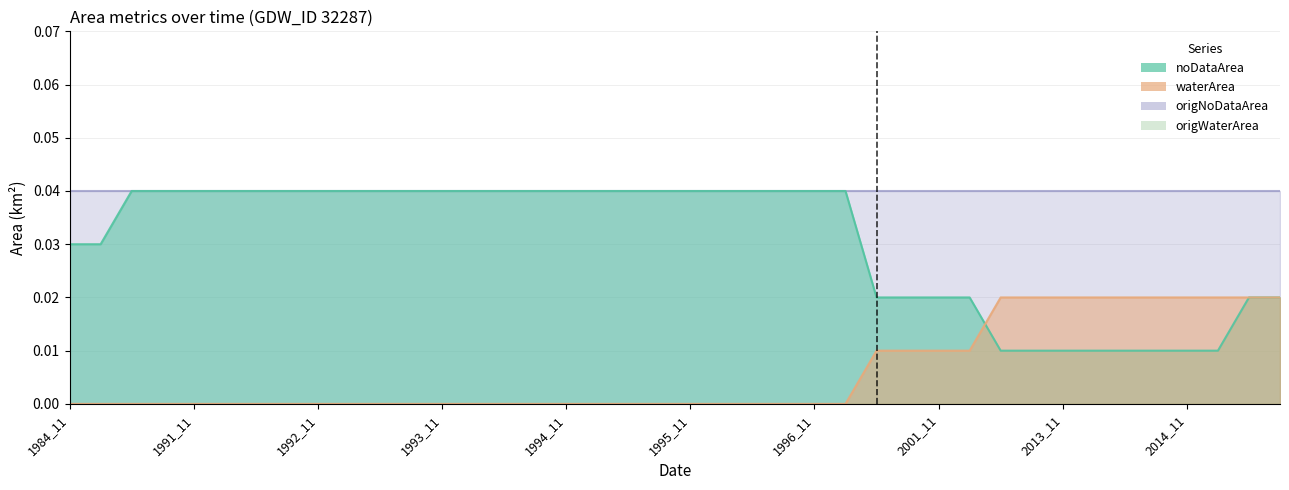

Which series has the widest spread of values?

noDataArea